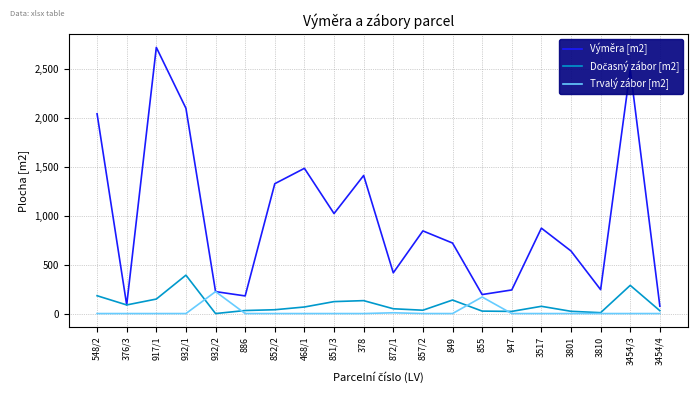

In Výměra [m2], how many points are lower than both neighbors (excluding endpoints)?

6